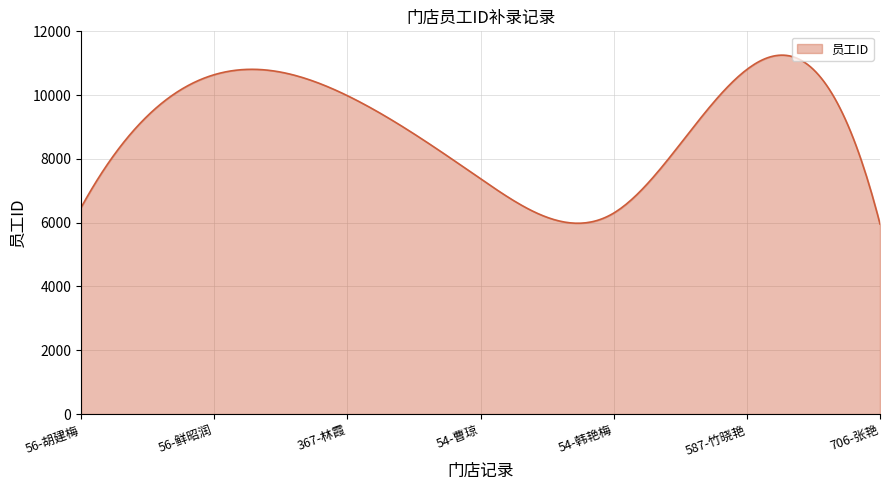

What is the greatest value displayed?

11253.3